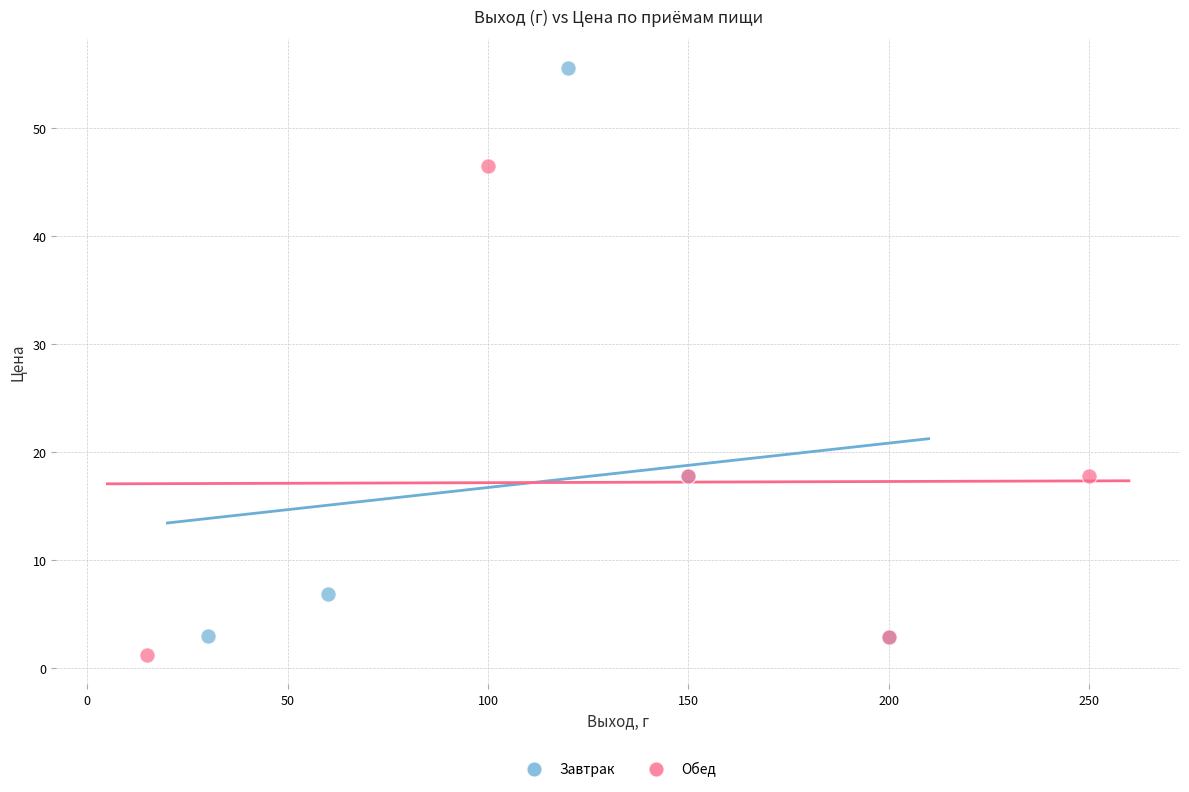

Which series contains the highest Y value?

Завтрак